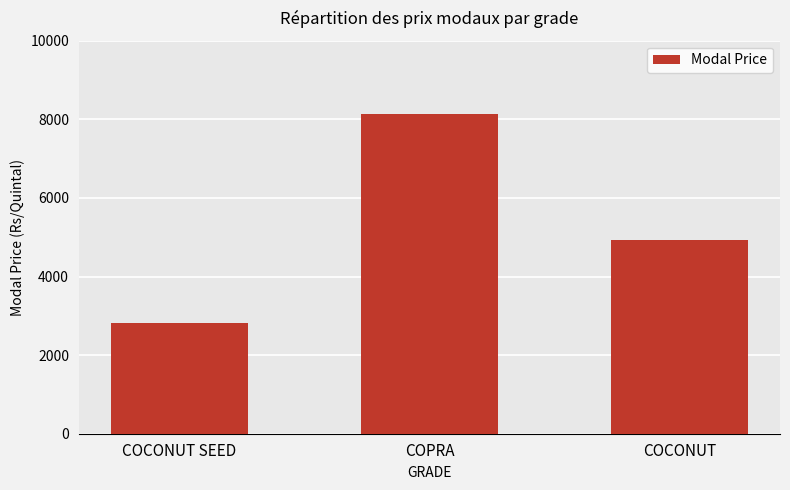

What is the label of the 1st bar from the right?

COCONUT